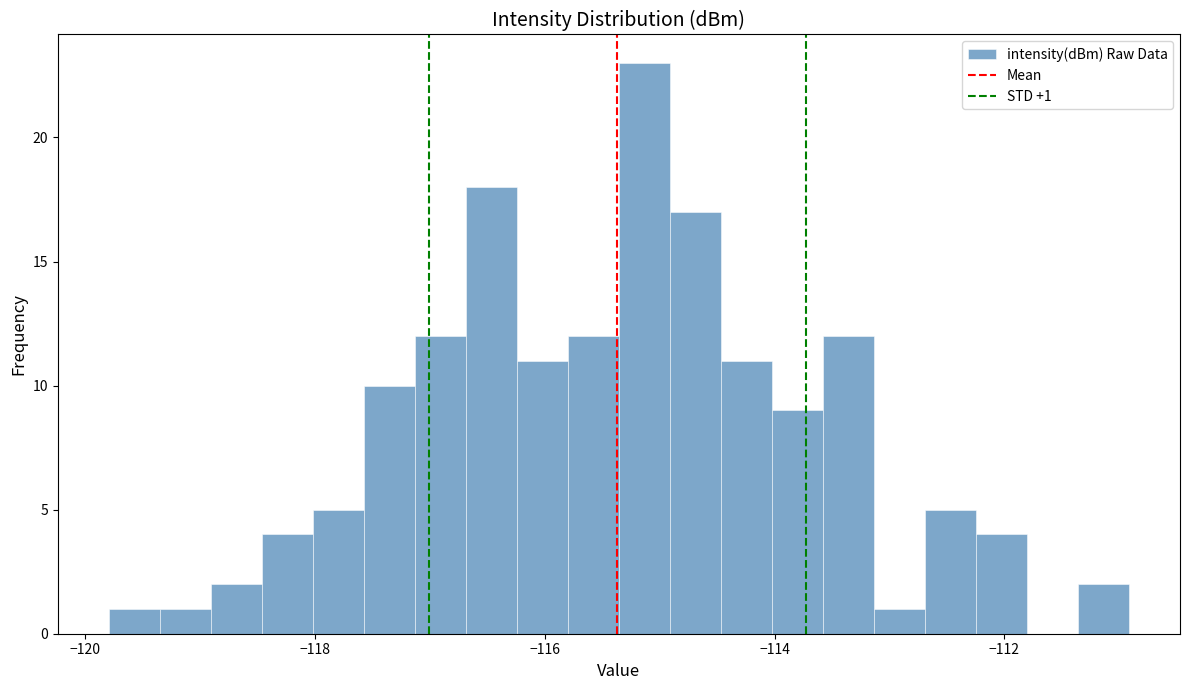

Read against the x-axis, roughly where is the centre of the tallest bar?

-115.2